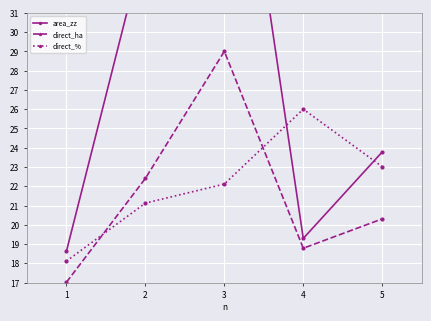

At 4, list the series in order from largest to smallest.

direct_%, area_zz, direct_ha